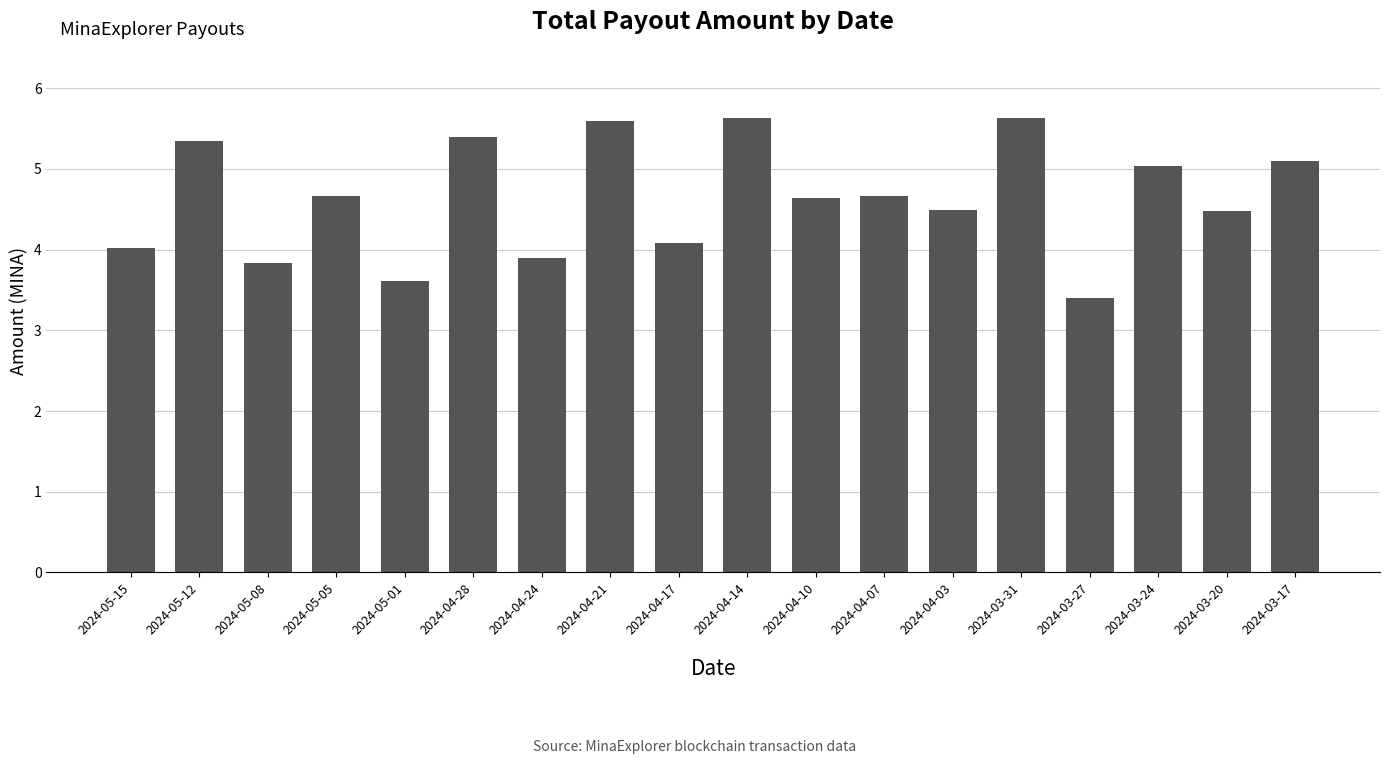

Where is the data nearest to the value 4?

2024-05-15